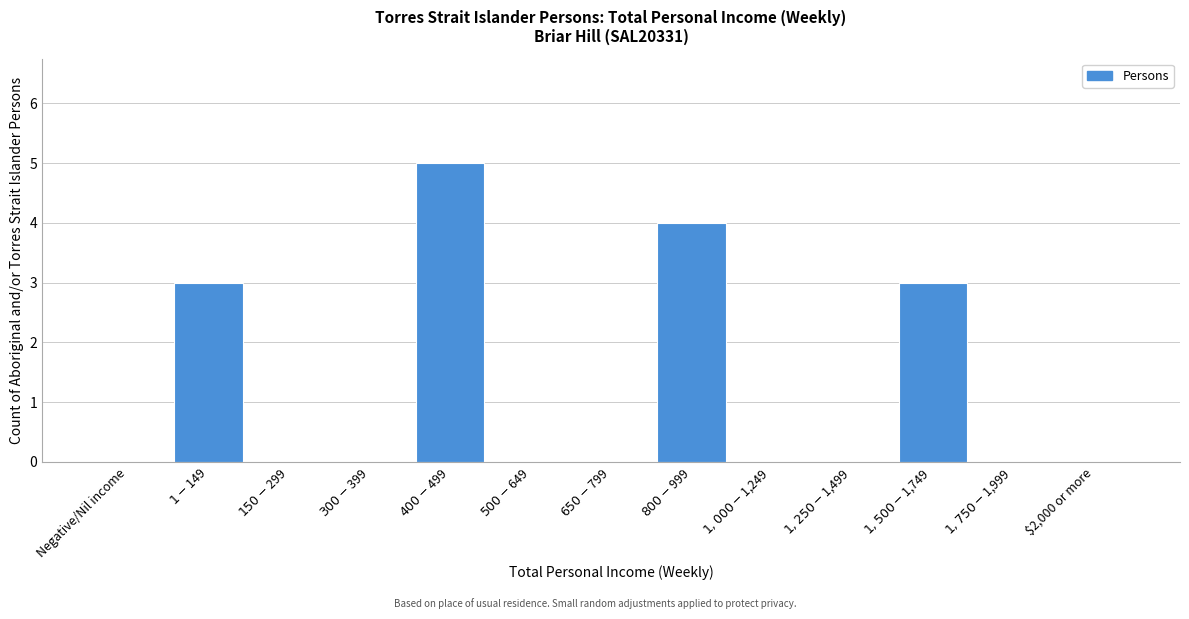

True or false: the data shows 0 at $2,000 or more.

True